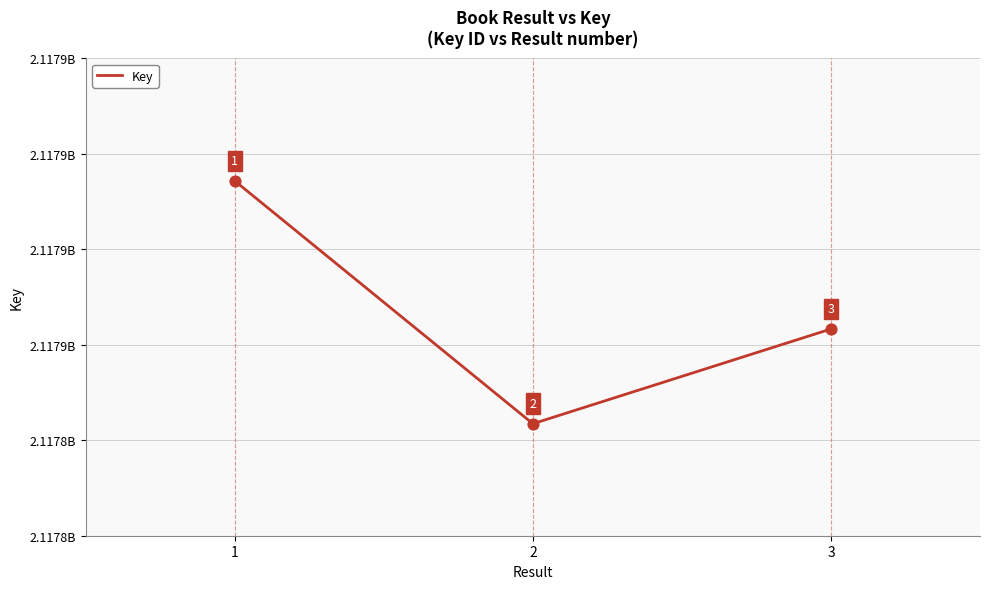

What is the ratio of the value at 3 to the value at 2?

1.0